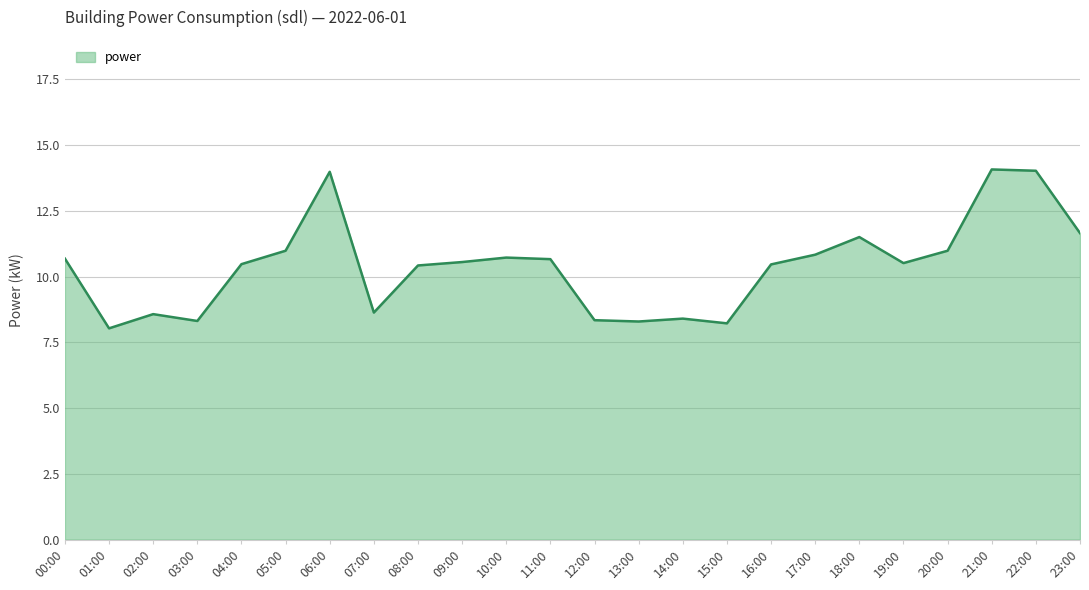

What is the average value?

10.4